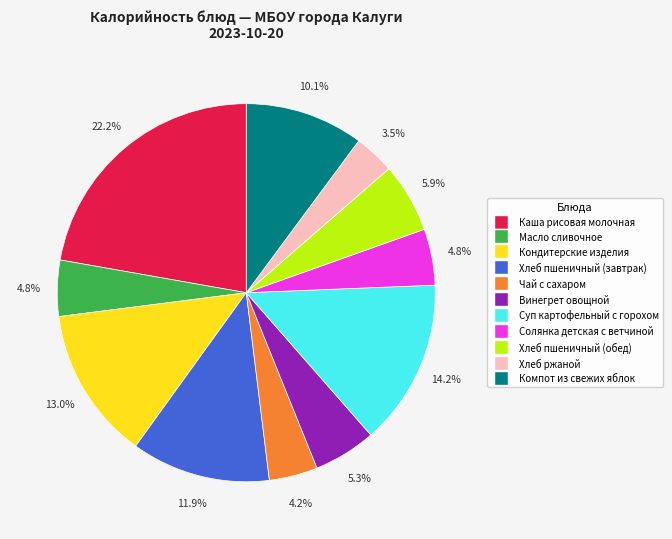

What percentage do Суп картофельный с горохом and Кондитерские изделия together represent?

27.2%